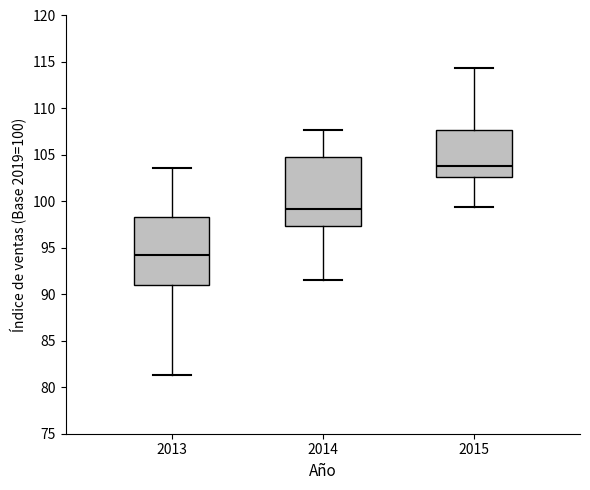

Where does the median line of the box at x = 2013 sit on the y-axis? The values are not printed on the chart, so give them approximately, as read against the axis.

94.0